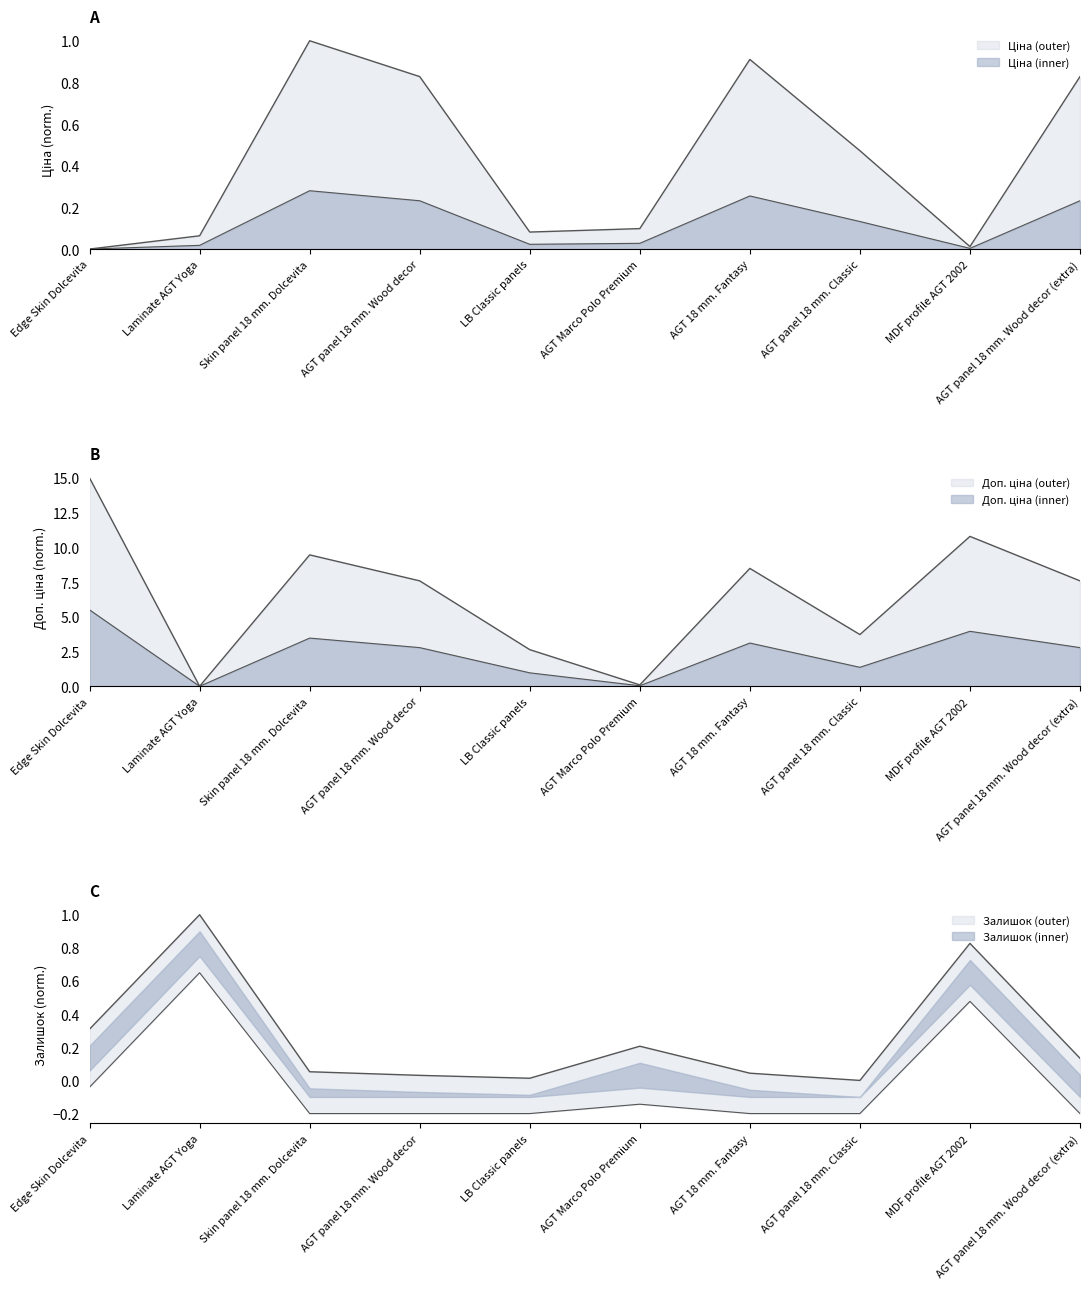

What is the difference between the Ціна values at Edge Skin Dolcevita and AGT panel 18 mm. Wood decor (extra)?

0.8